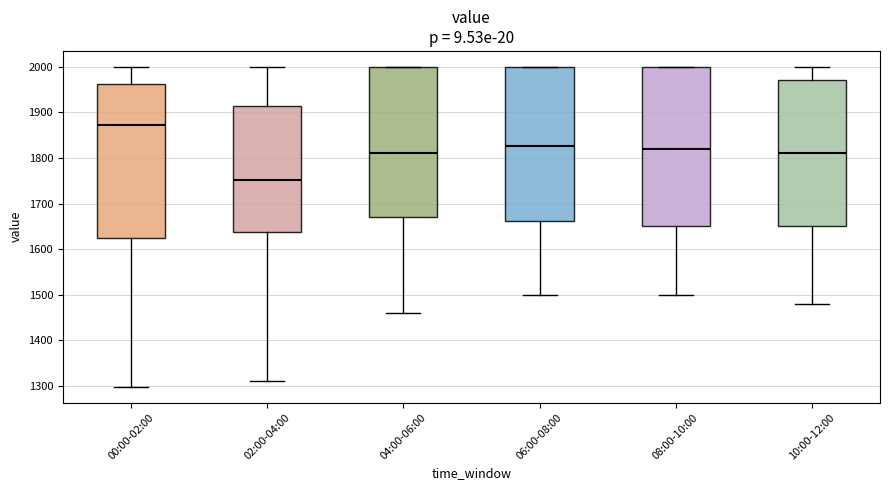

Reading left to right, transcribe this box plot: for each box, give where its median line is, the range the box spans, and where its two whiskers end, as read against the y-axis. The values are not printed on the chart, so give them approximately, as read against the axis.

00:00-02:00: median 1870, box 1630 to 1960, whiskers 1300 to 2000
02:00-04:00: median 1750, box 1640 to 1910, whiskers 1310 to 2000
04:00-06:00: median 1810, box 1670 to 2000, whiskers 1460 to 2000
06:00-08:00: median 1830, box 1660 to 2000, whiskers 1500 to 2000
08:00-10:00: median 1820, box 1650 to 2000, whiskers 1500 to 2000
10:00-12:00: median 1810, box 1650 to 1970, whiskers 1480 to 2000